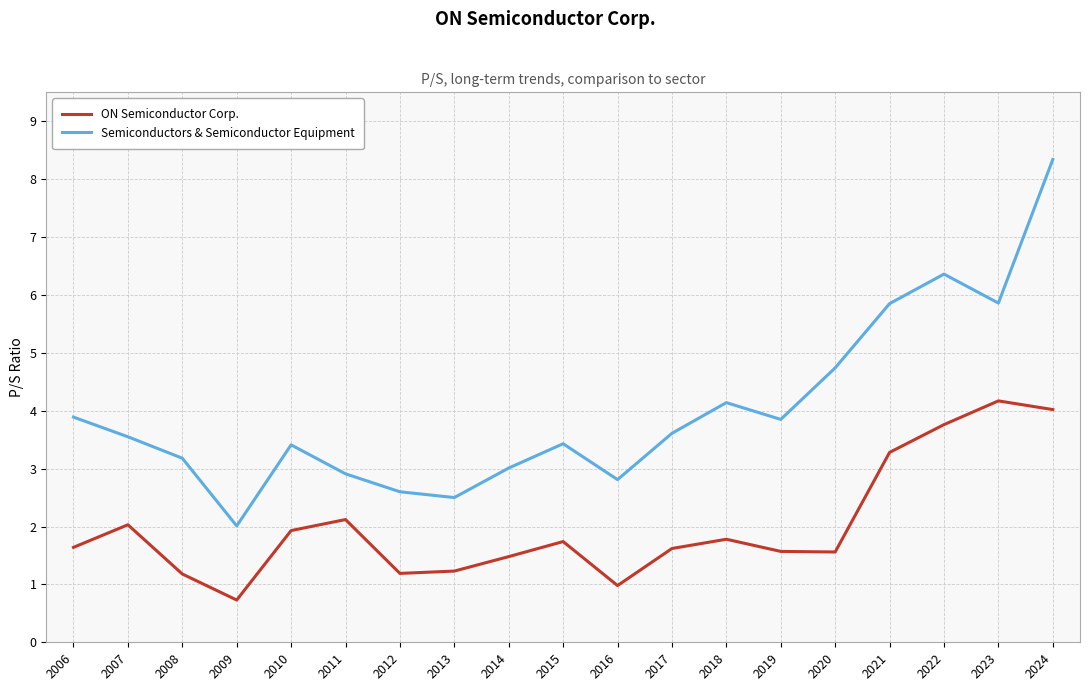

Rank the series by their average value, from lowest to highest.

ON Semiconductor Corp., Semiconductors & Semiconductor Equipment